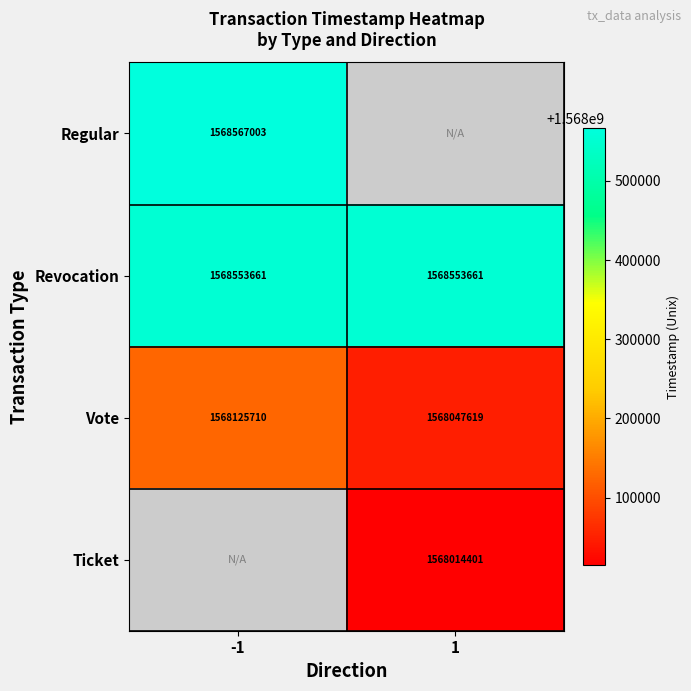

Read the Vote value at -1, to the nearest 10.

1568125710